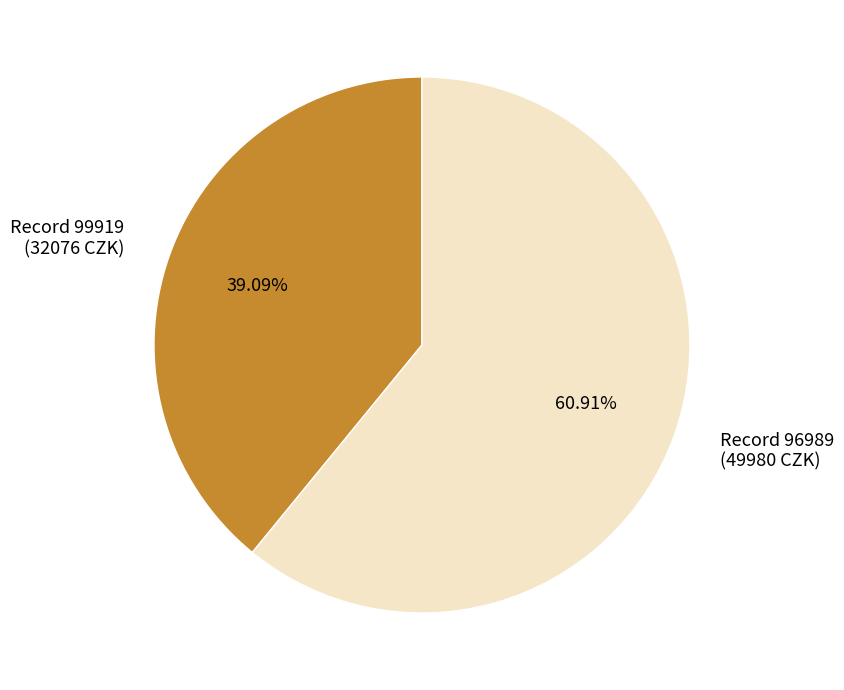

How many slices are in this pie chart?

2